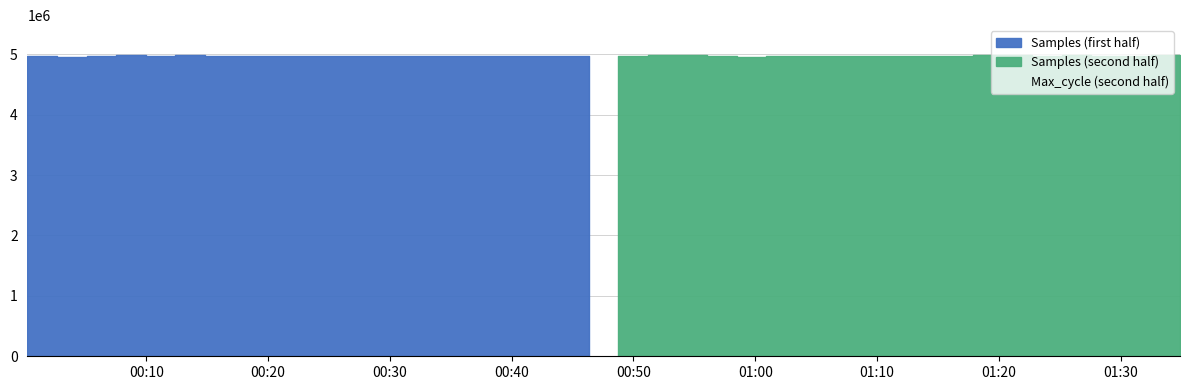

Is the value of Samples at 33 greater than the value of Max_cycle at 11?

Yes